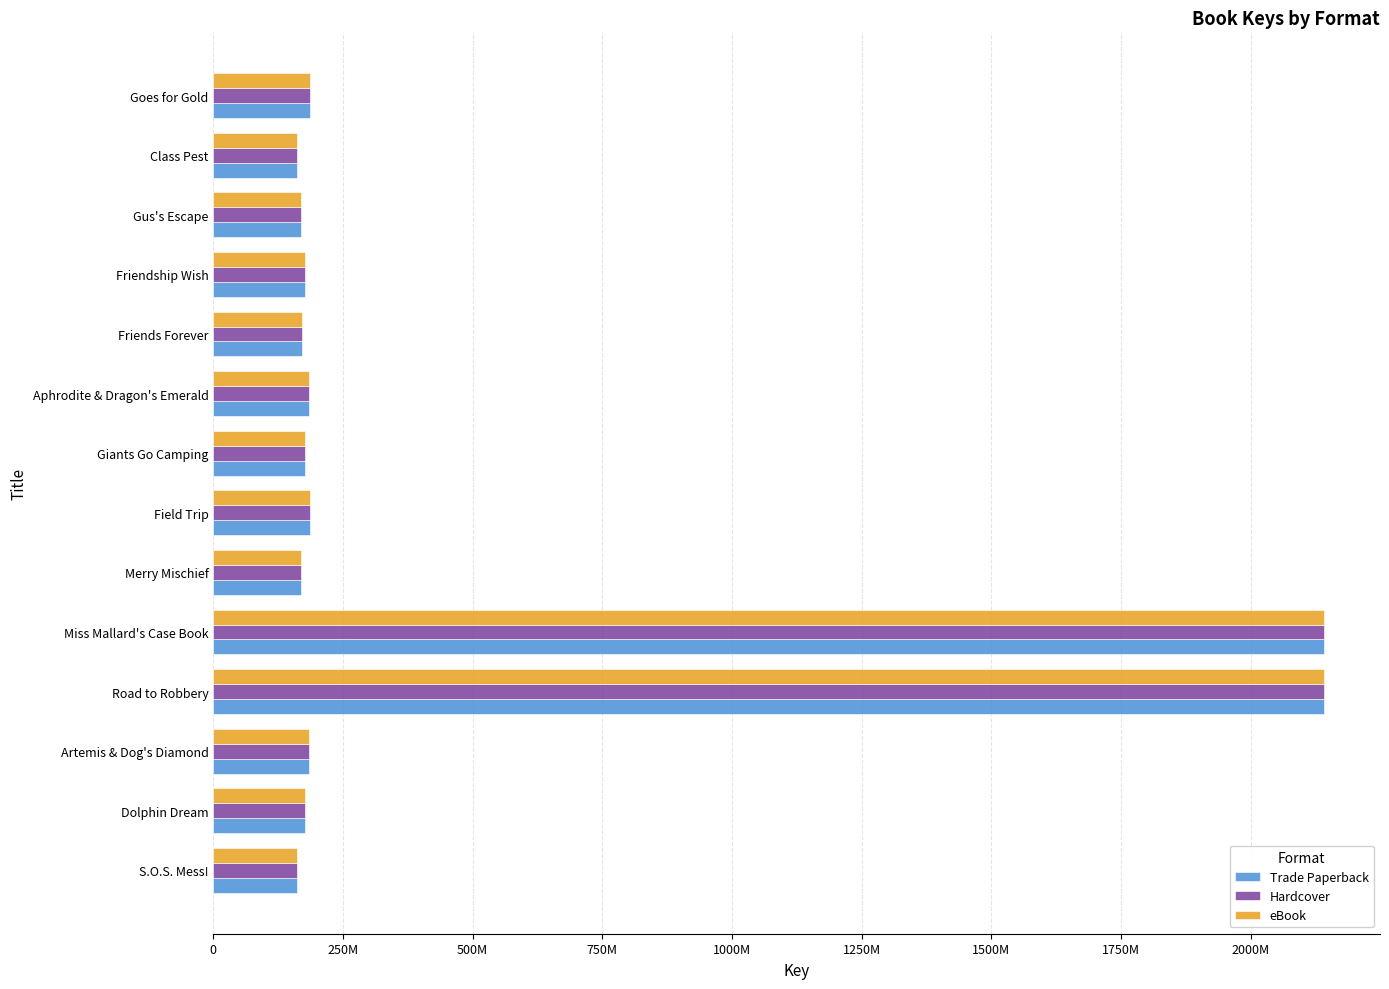

Which series has the widest spread of values?

Trade Paperback